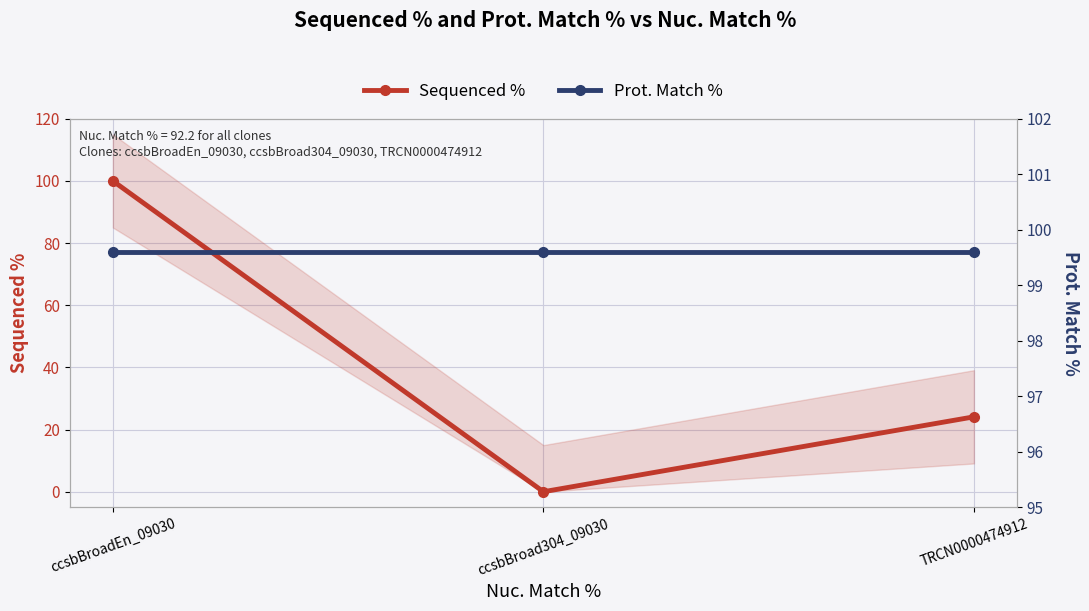

At how many categories does at least one series exceed 35?

3